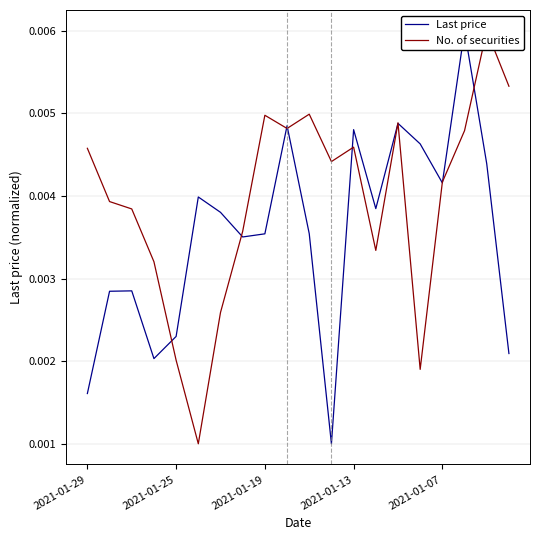

Which series has the largest total across all categories?

Last price